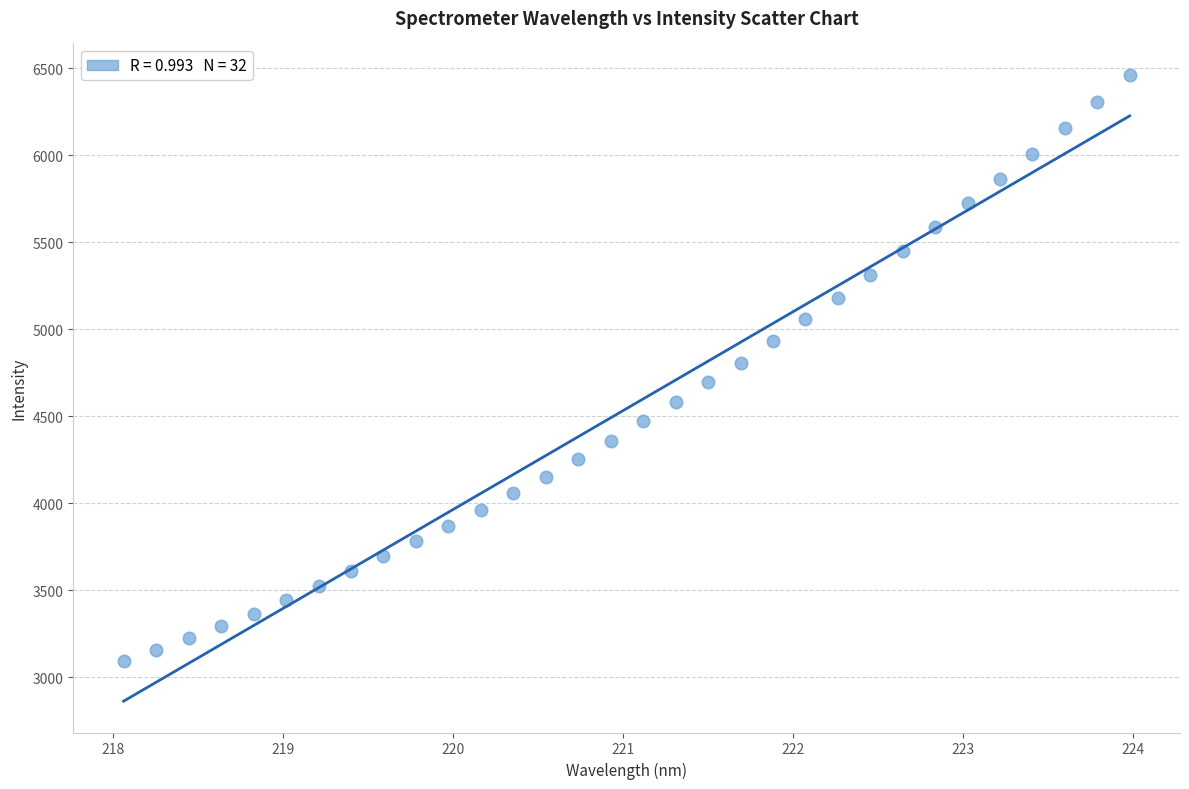

What is the range of X values (max minus min)?

5.9